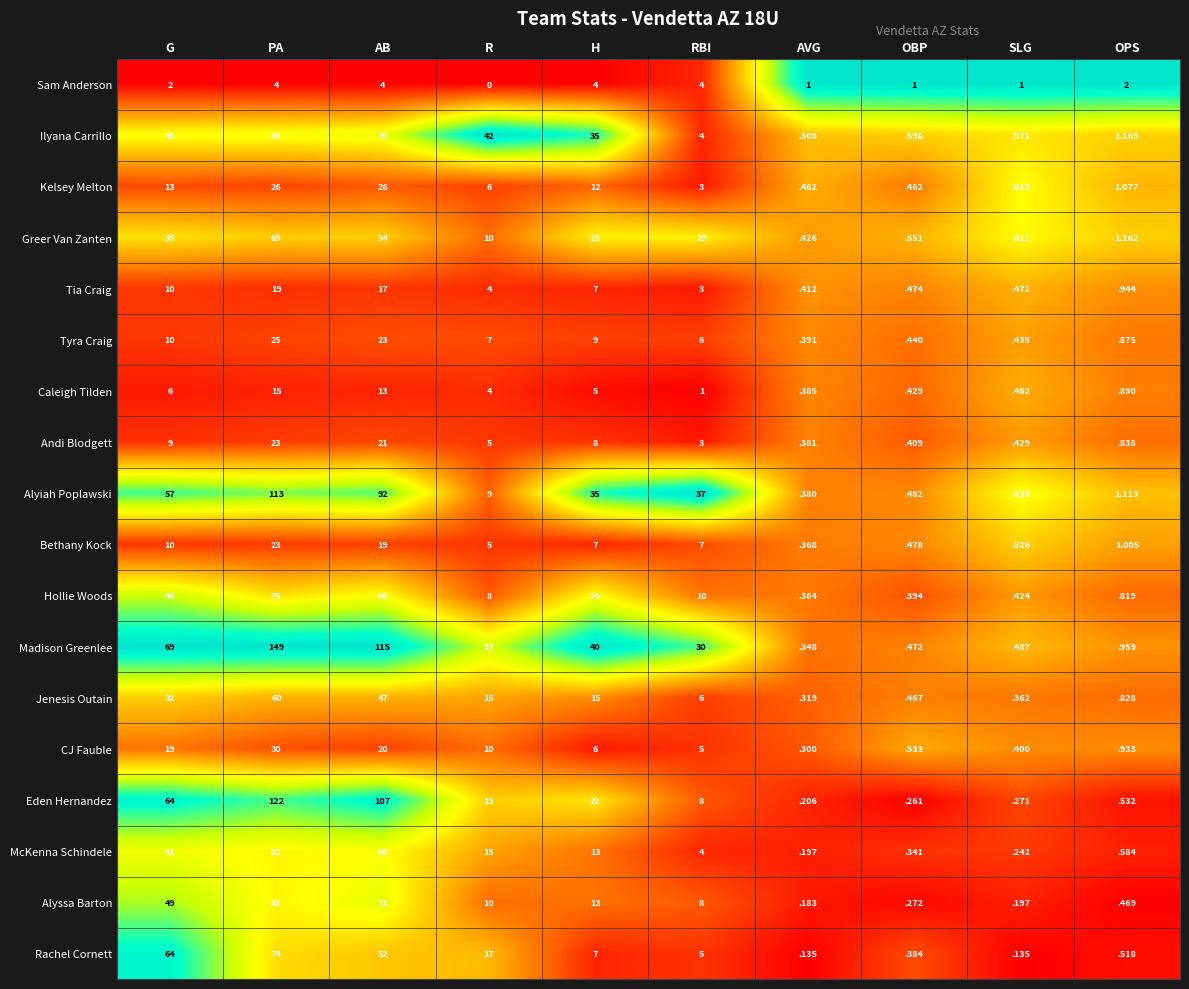

Rank the categories by Ilyana Carrillo value from highest to lowest.

PA, AB, R, G, H, RBI, OPS, OBP, SLG, AVG